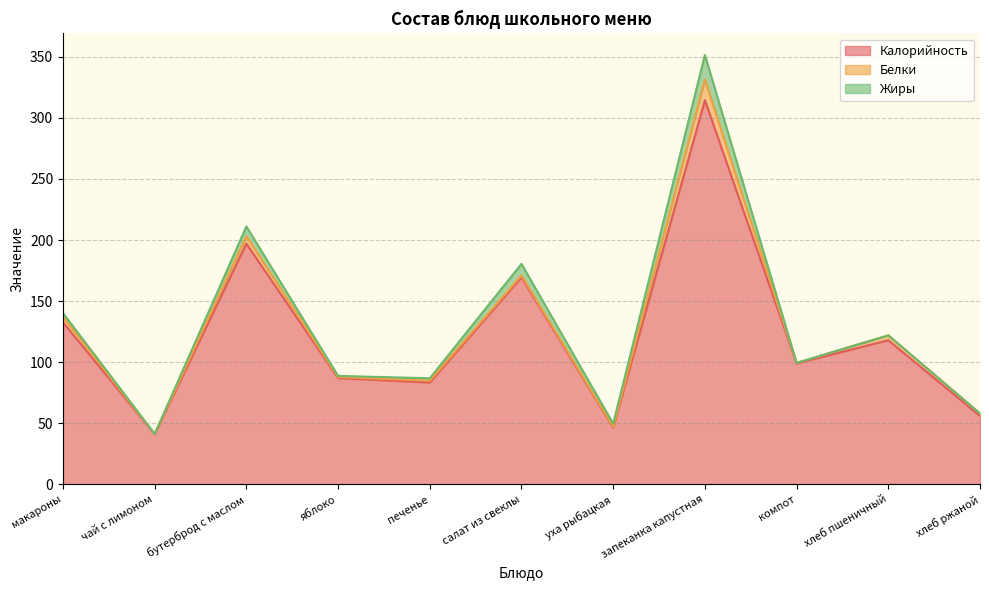

What are all the series names shown in the legend?

Калорийность, Белки, Жиры